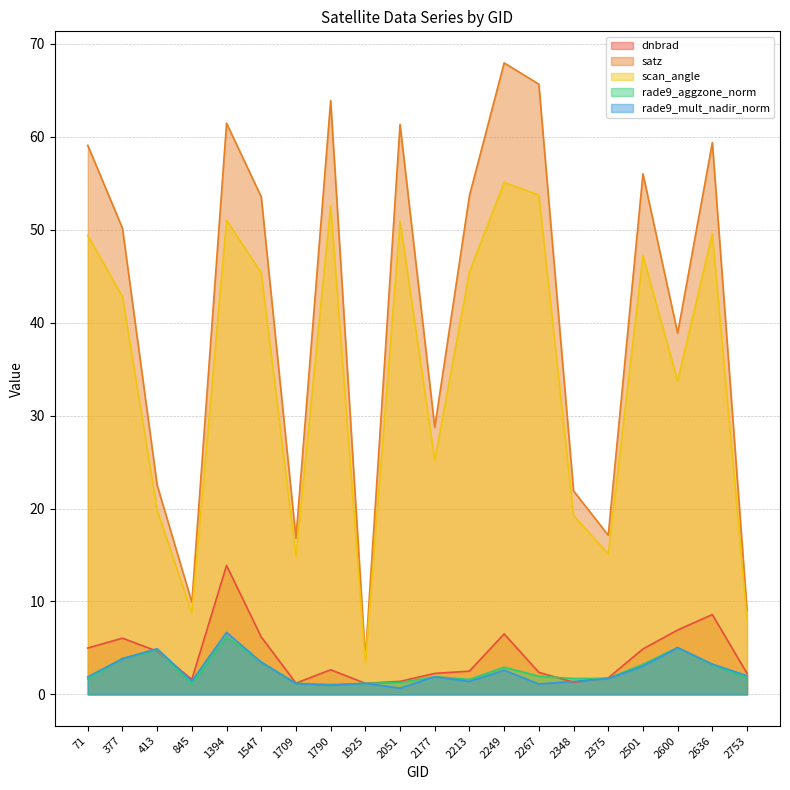

Which category has the highest value in the rade9_aggzone_norm series?

1394